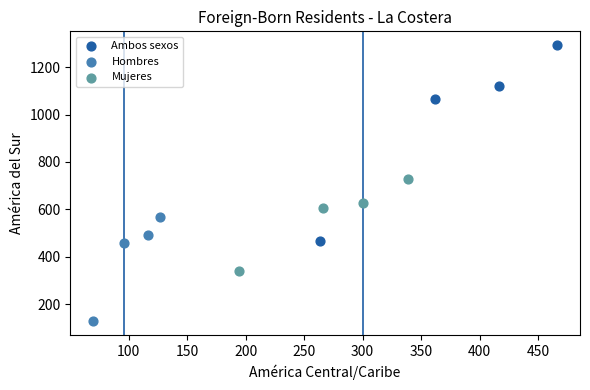

Which series contains the highest Y value?

Ambos sexos